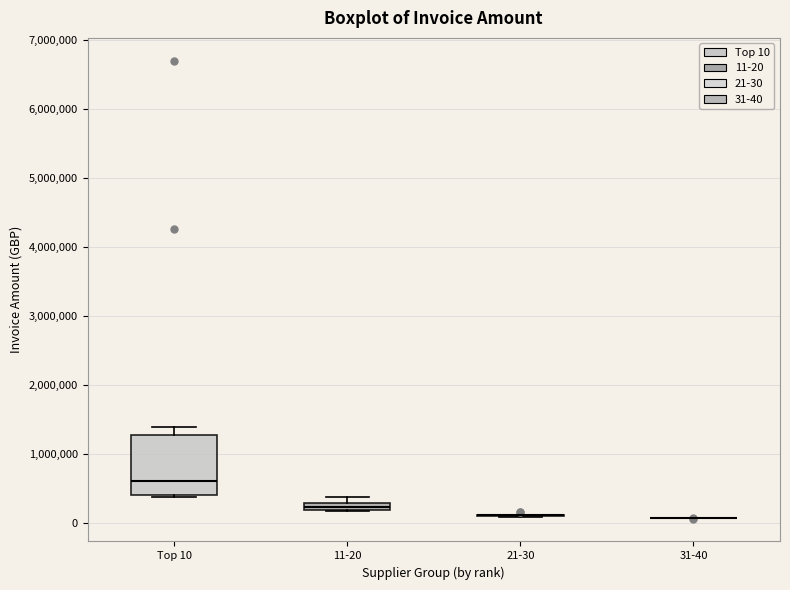

Which box is the tallest, from its lower edge to its upper edge?

Top 10